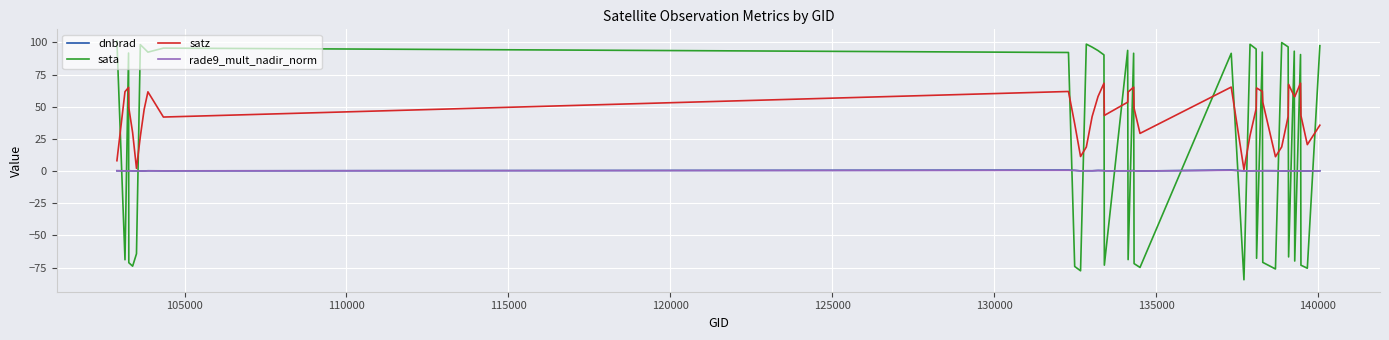

Does the chart have visible grid lines?

Yes